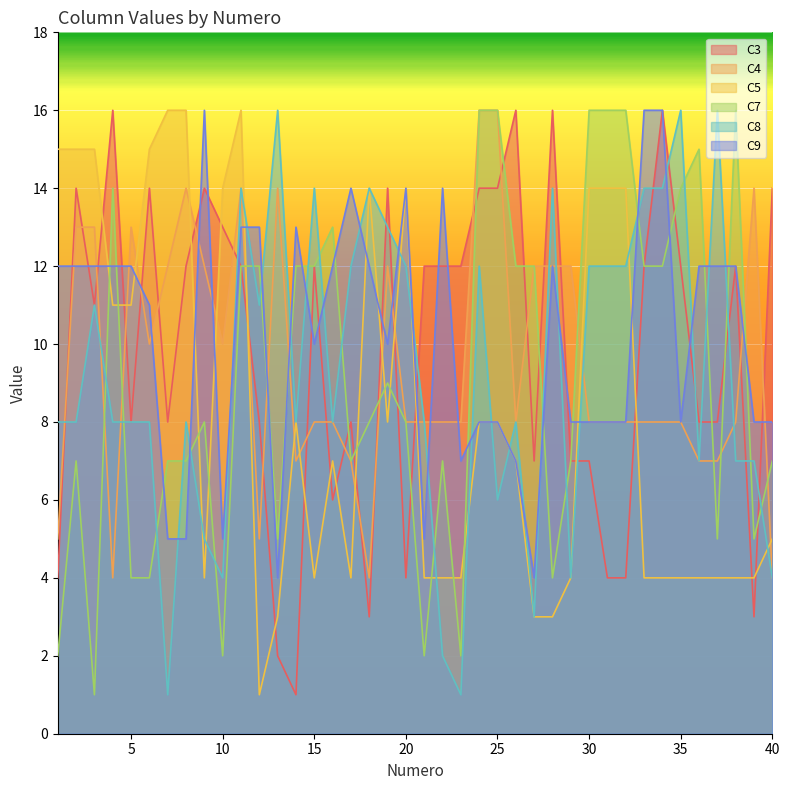

How many lines are shown in the chart?

6